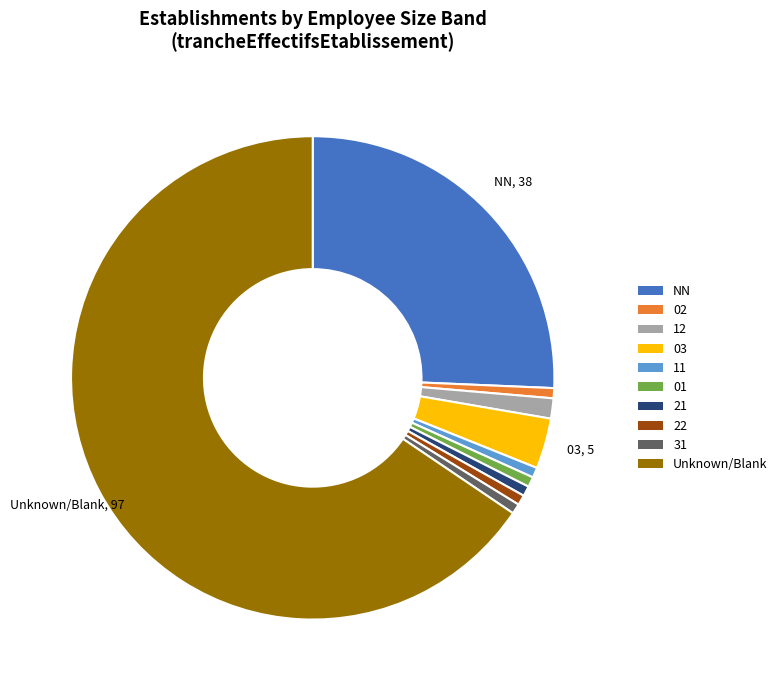

What is the largest slice in the pie chart?

Unknown/Blank